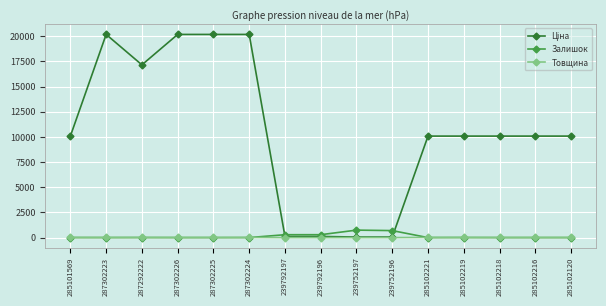

How many distinct data groups are displayed?

3